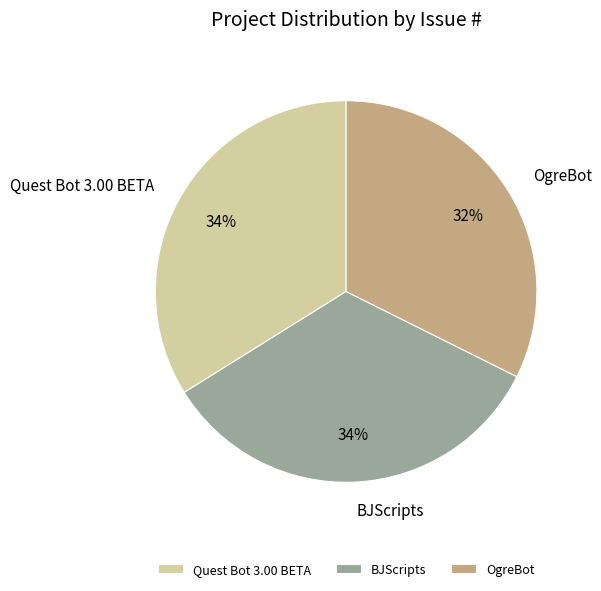

To the nearest percent, what is the difference between the OgreBot and Quest Bot 3.00 BETA slice percentages?

2%